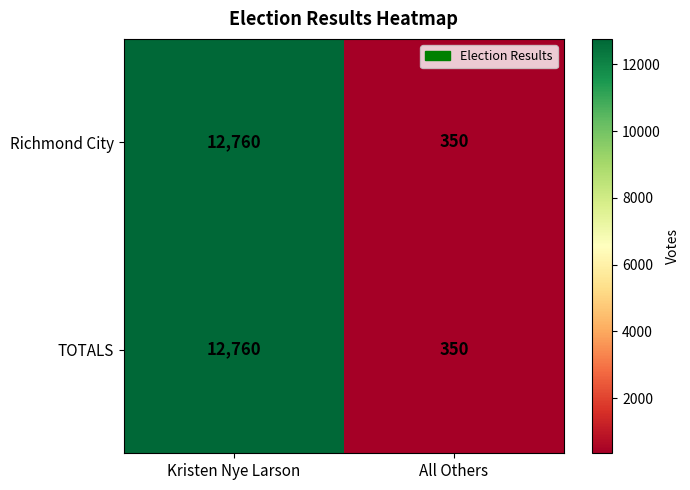

At which category is the sum across all series the highest?

Kristen Nye Larson